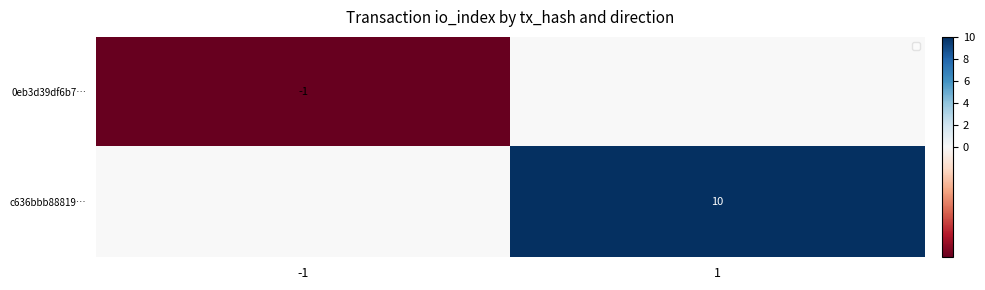

At 1, list the series in order from smallest to largest.

0eb3d39df6b7…, c636bbb88819…